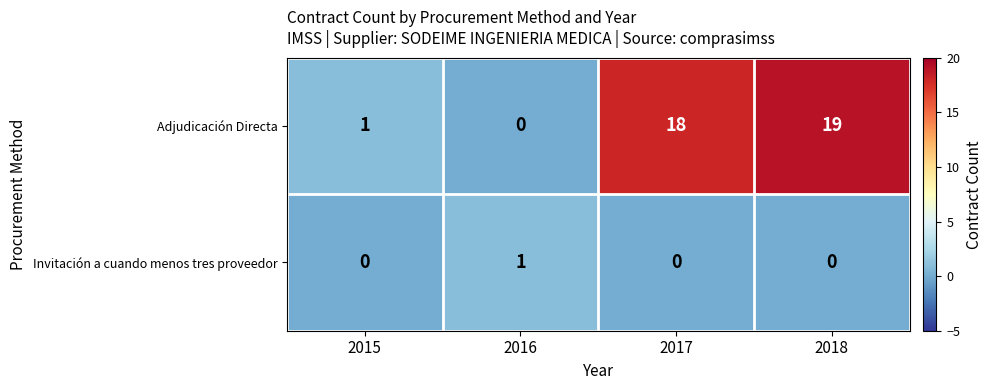

The Adjudicación Directa series shows 30 at 2018. True or false?

False